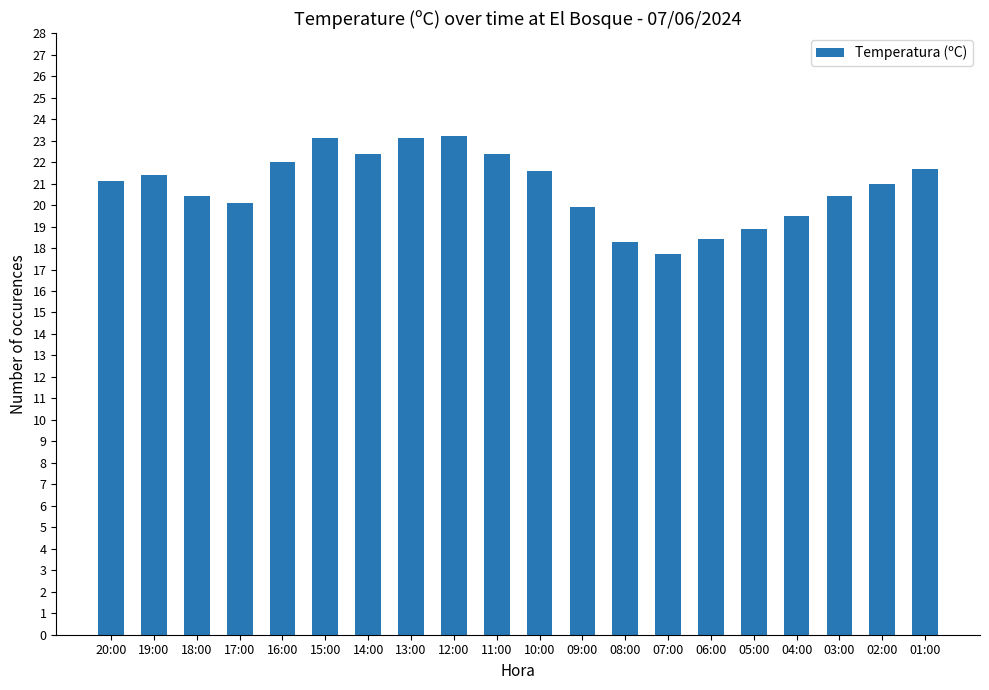

Which has a higher value, 03:00 or 12:00?

12:00